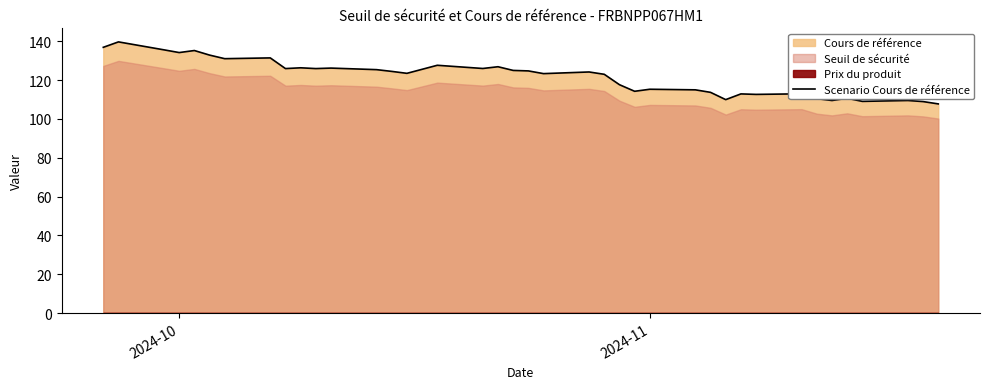

How many data points are above 124?

20